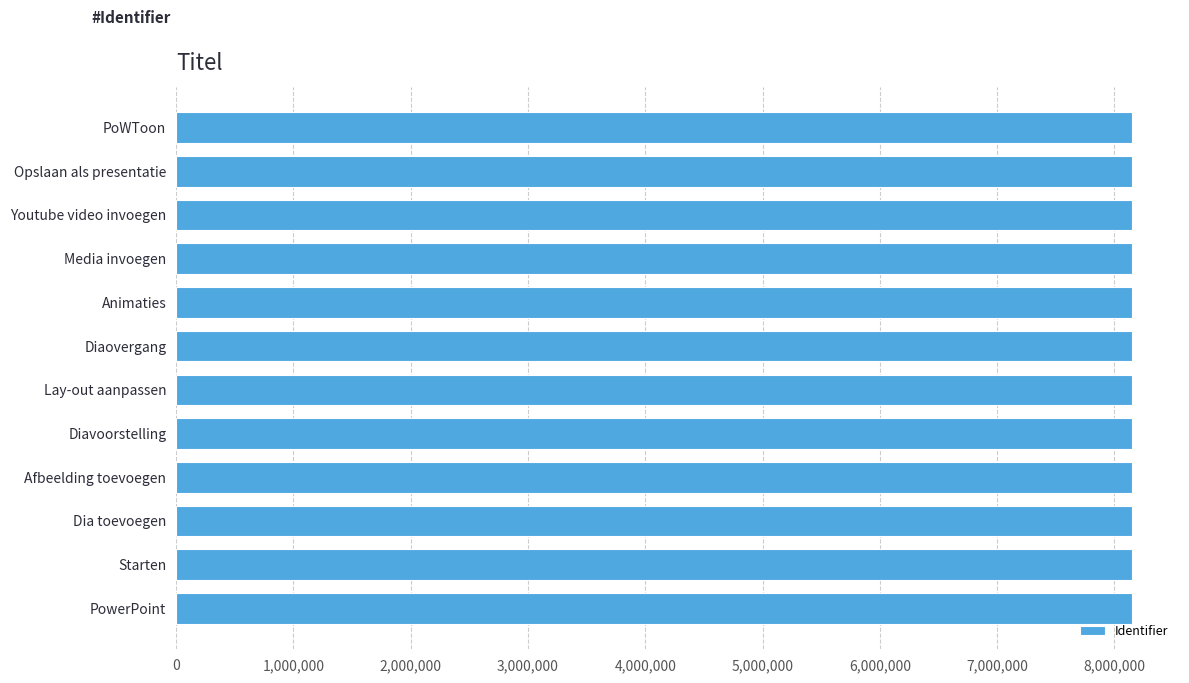

What is the ratio of the value at Diaovergang to the value at PowerPoint?

1.0